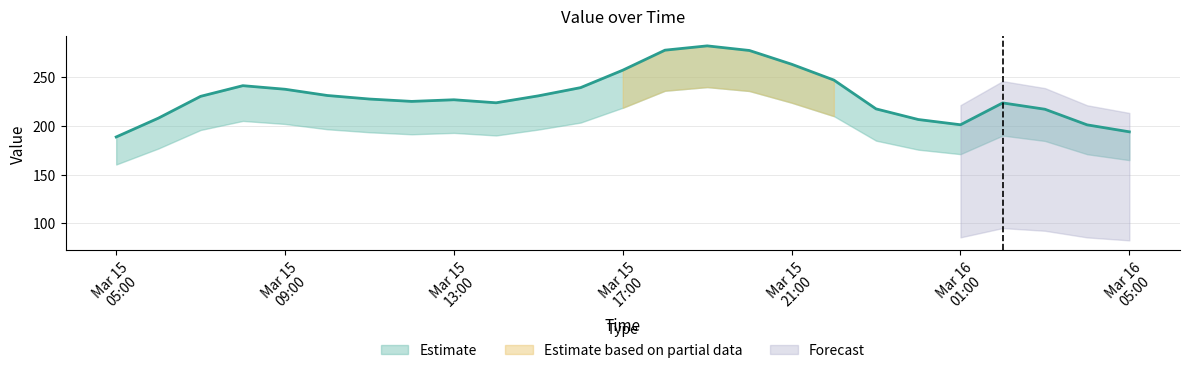

True or false: the data shows 310.9 at Mar 15 13:00.

False